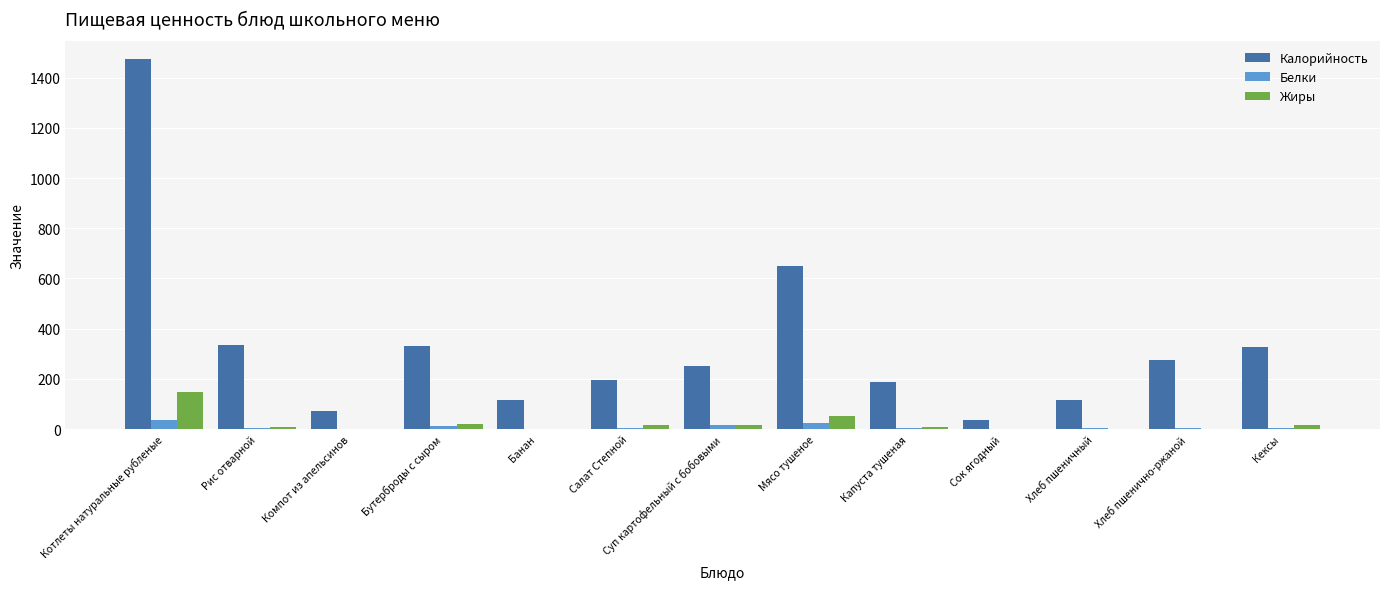

Between Компот из апельсинов and Кексы, which series saw the biggest shift?

Калорийность